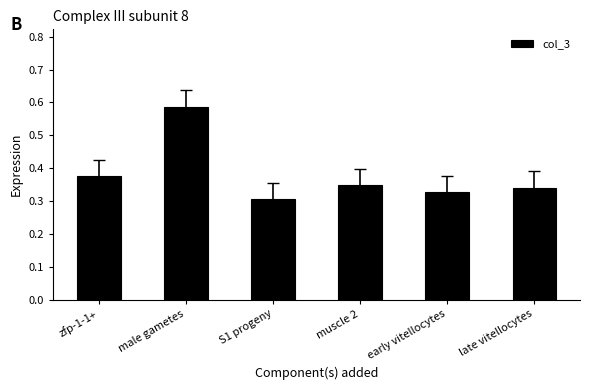

Which has a higher value, late vitellocytes or early vitellocytes?

late vitellocytes